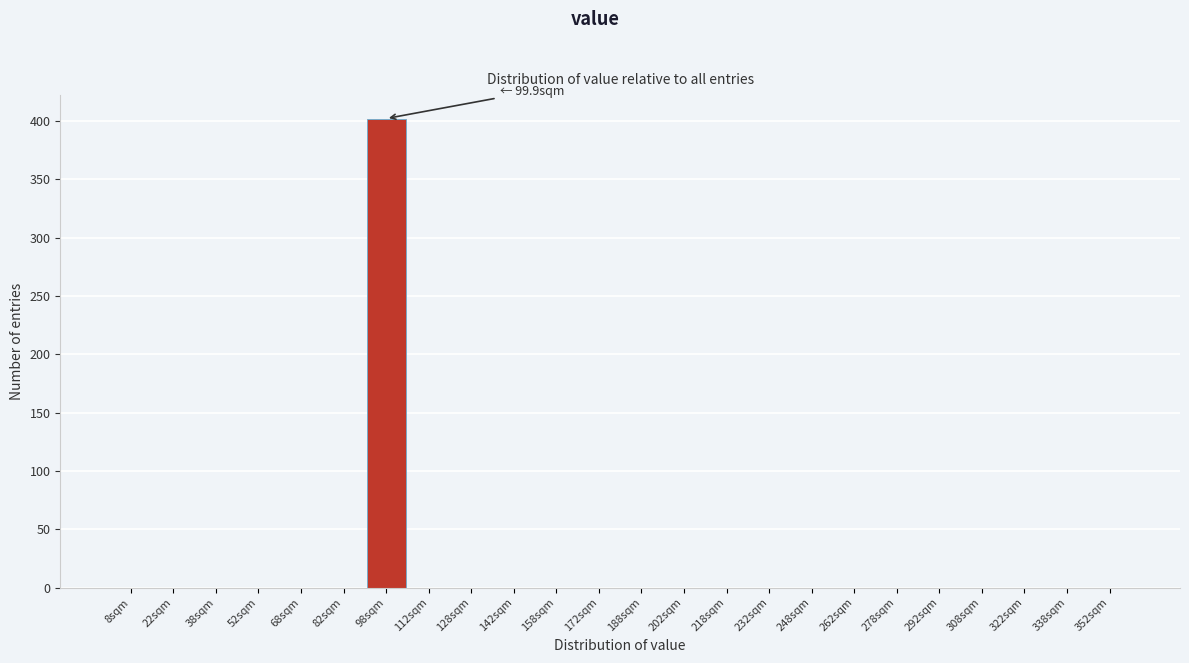

Which range on the x-axis has the tallest bar?

90 to 105